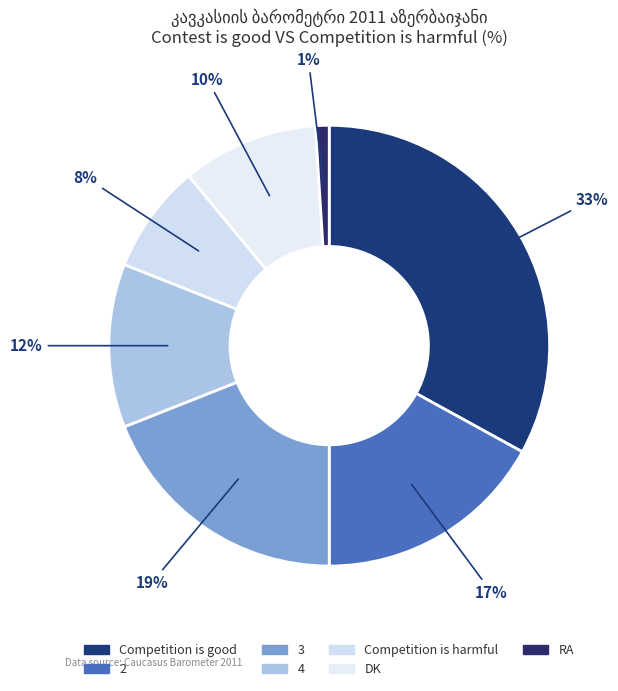

How many segments does this pie chart have?

7